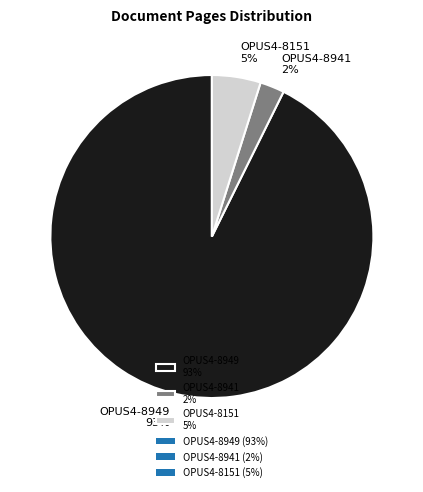

Rank the categories by value from lowest to highest.

OPUS4-8941, OPUS4-8151, OPUS4-8949